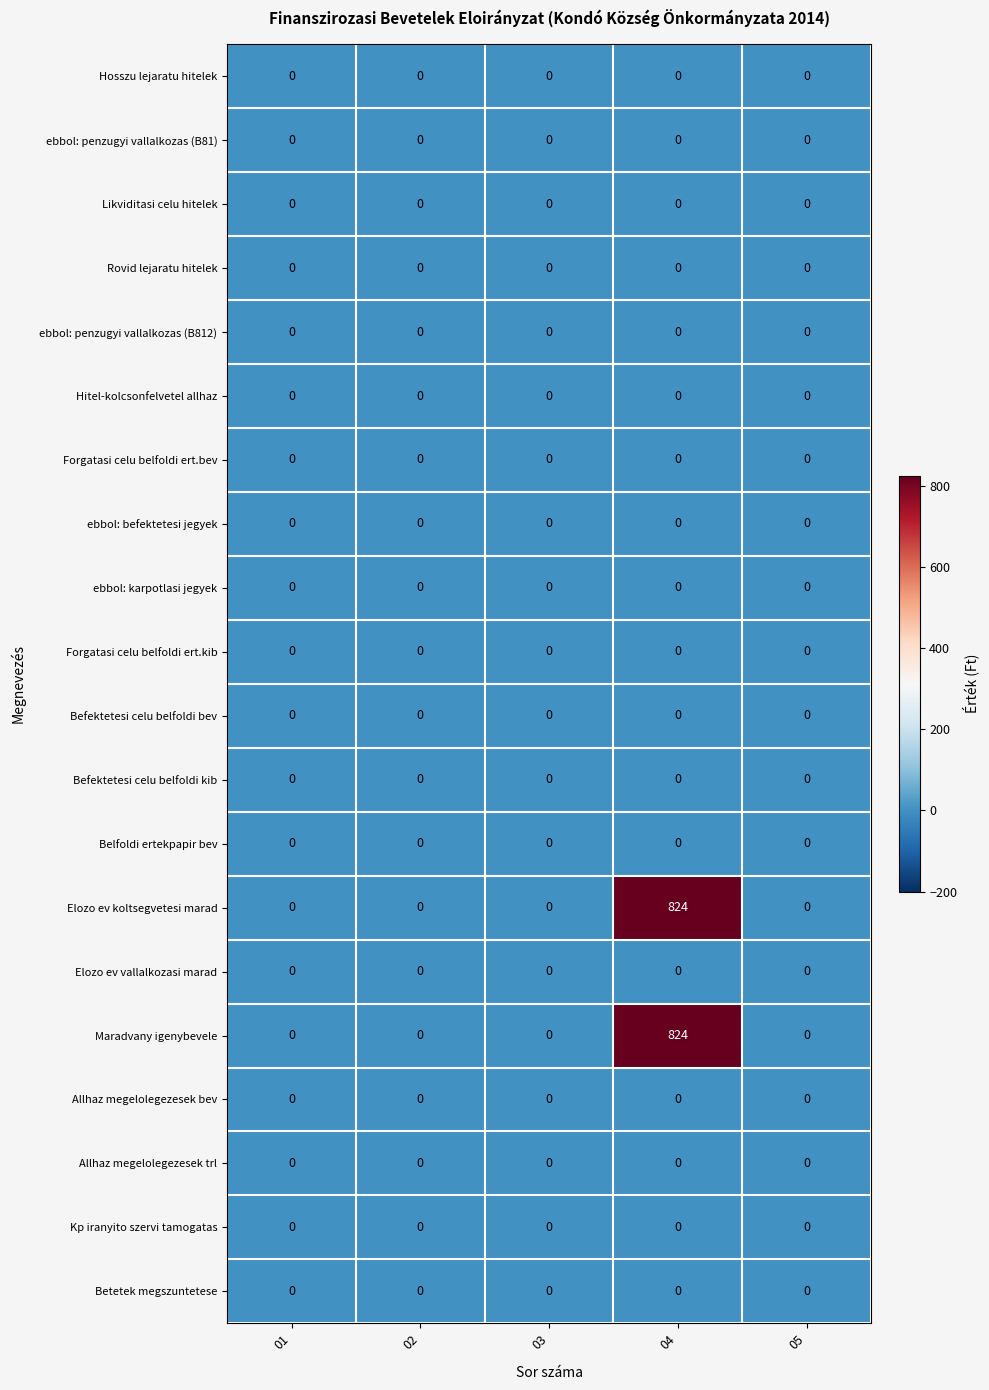

What is the greatest value displayed?

824